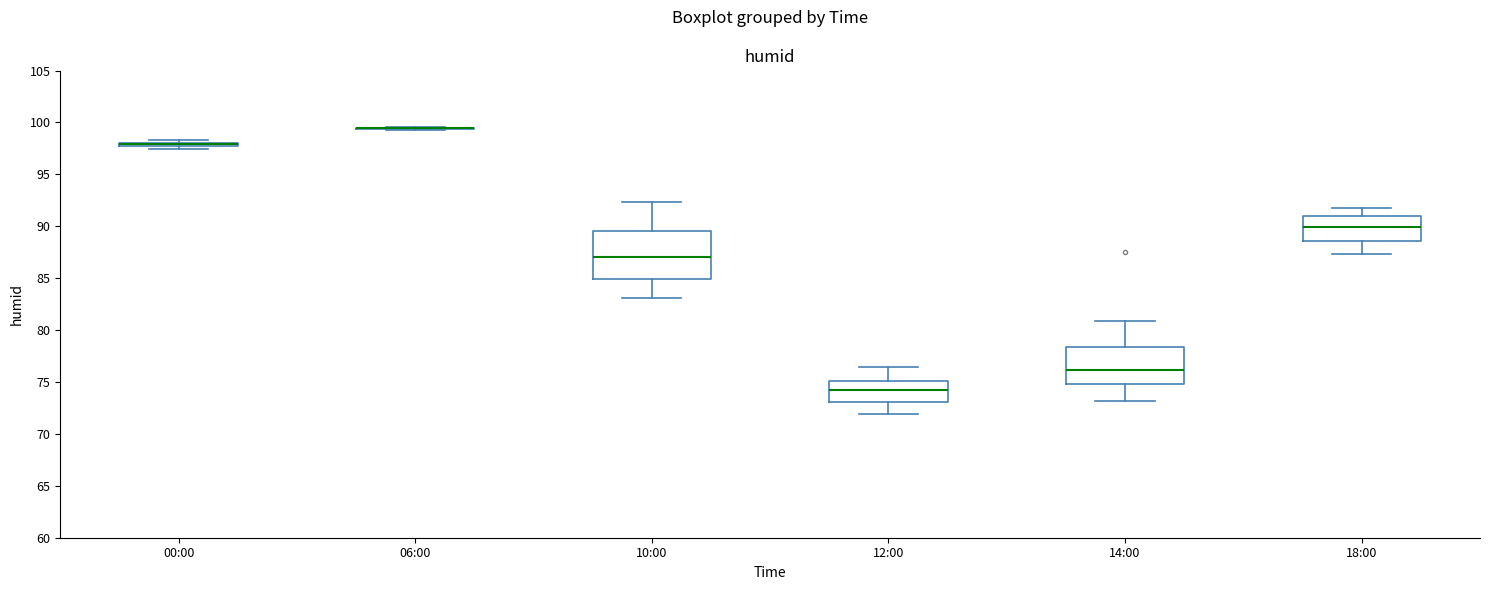

Where is the upper edge of the box for 00:00 on the y-axis? The values are not printed on the chart, so give them approximately, as read against the axis.

98.0